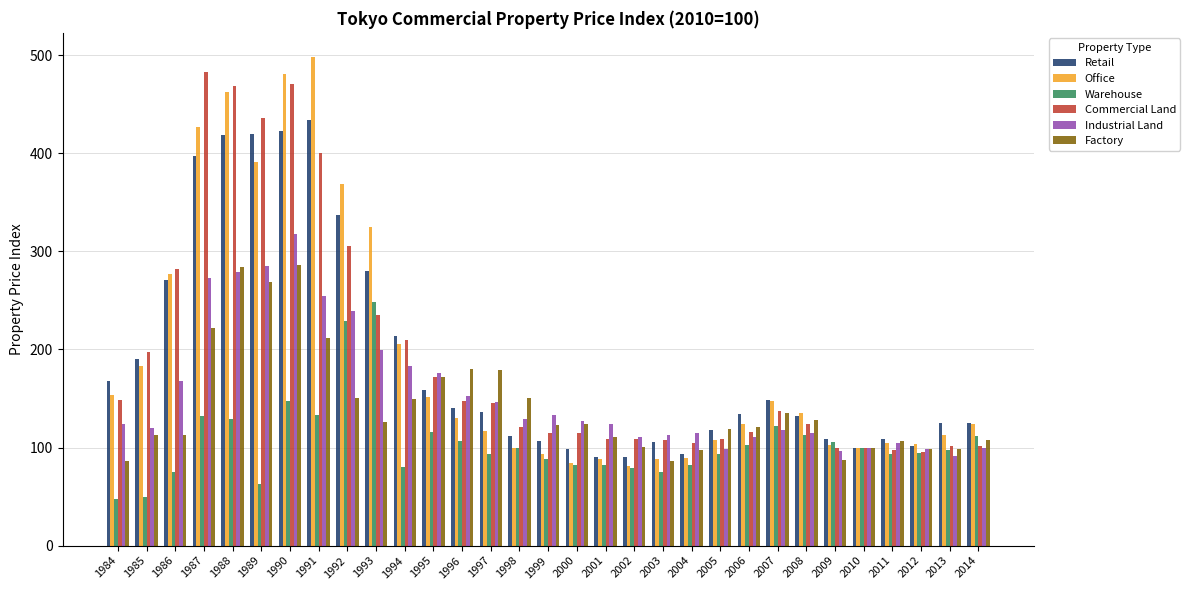

Which series changed the most between 1985 and 2009?

Commercial Land